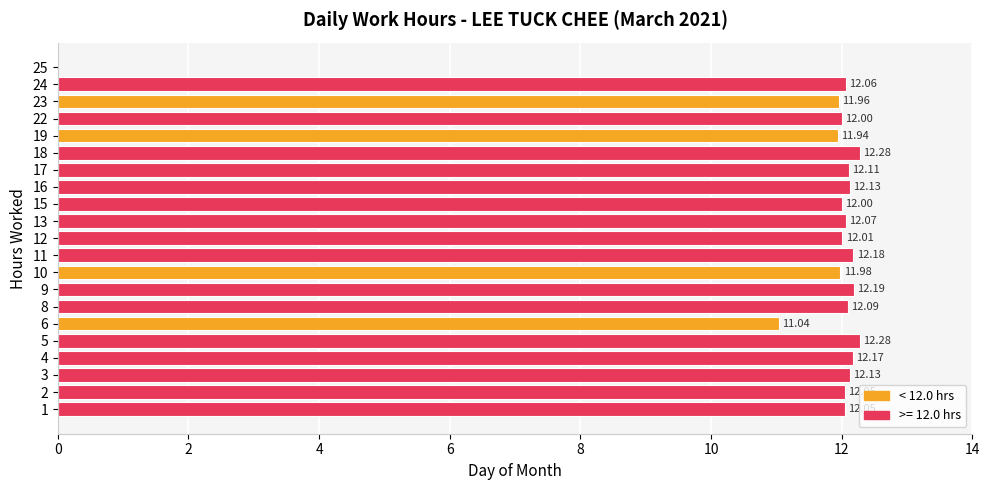

Is it true that the value at 12 is 17.5?

False